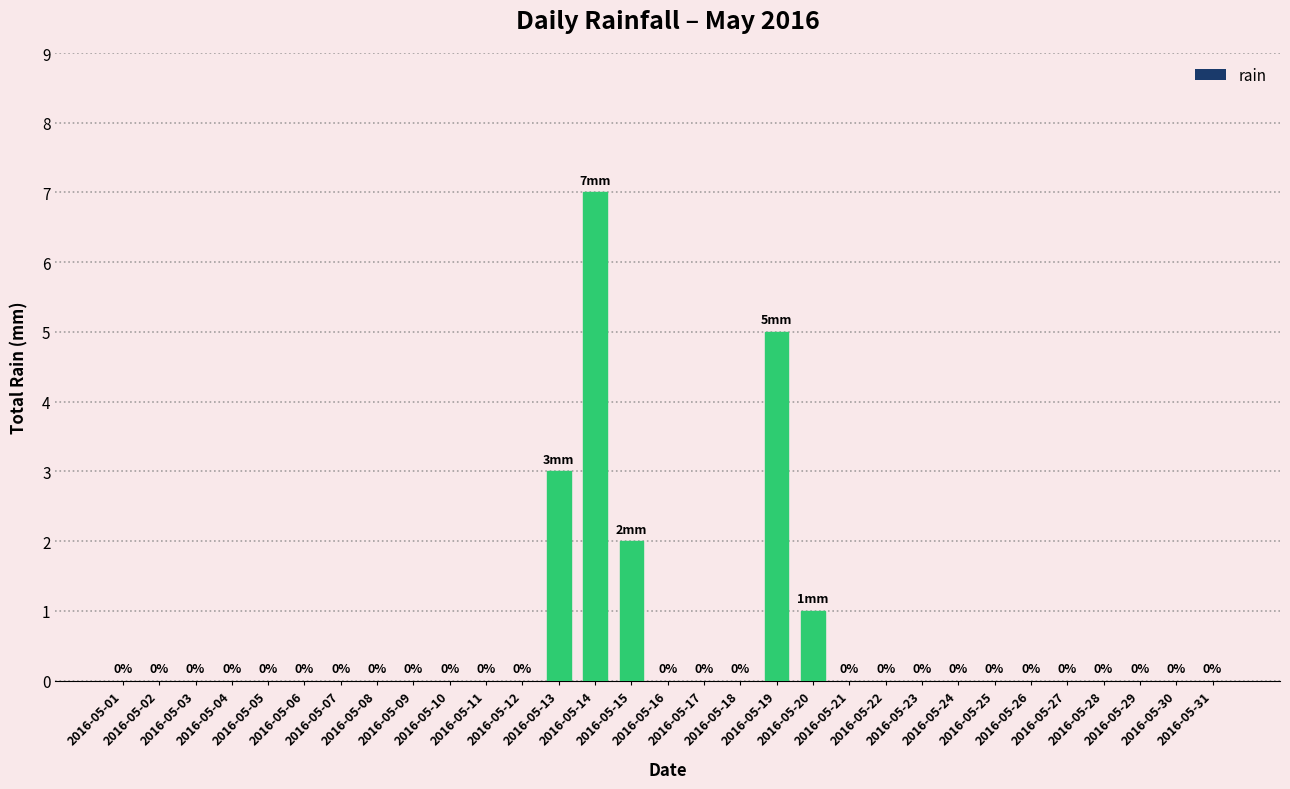

What is the sum of all values?

18